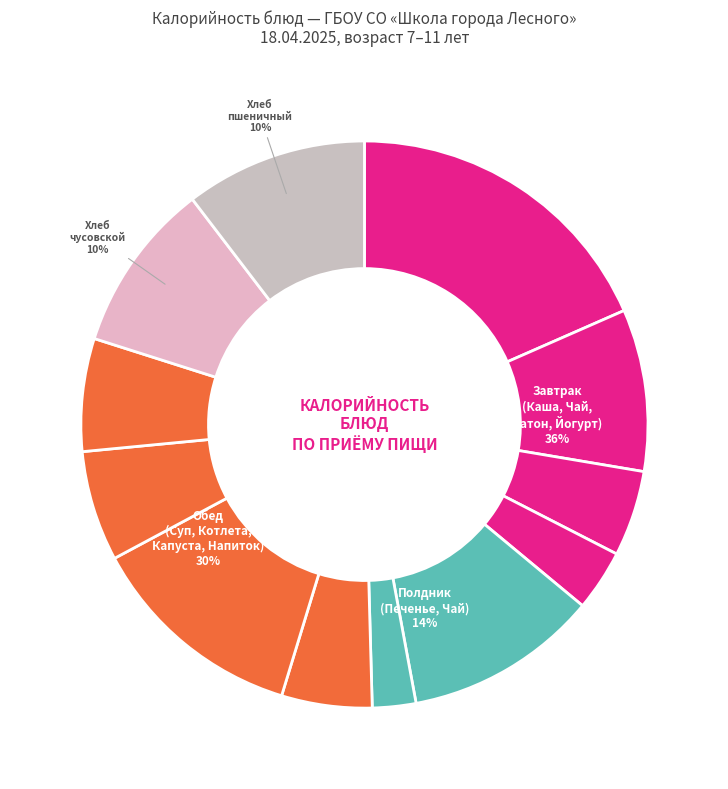

Rank the categories by value from lowest to highest.

Чай с сахаром, Йогурт, Батон молочный, Суп лапша домашняя, Капуста тушеная, Напиток из шиповника, Чай с лимоном, Хлеб чусовской, Хлеб пшеничный, Печенье любимое, Котлета мясная, Каша рисовая с маслом